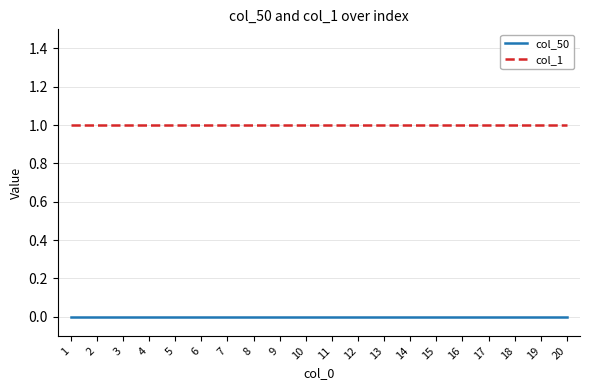

List the series in order of their peak value, highest first.

col_1, col_50